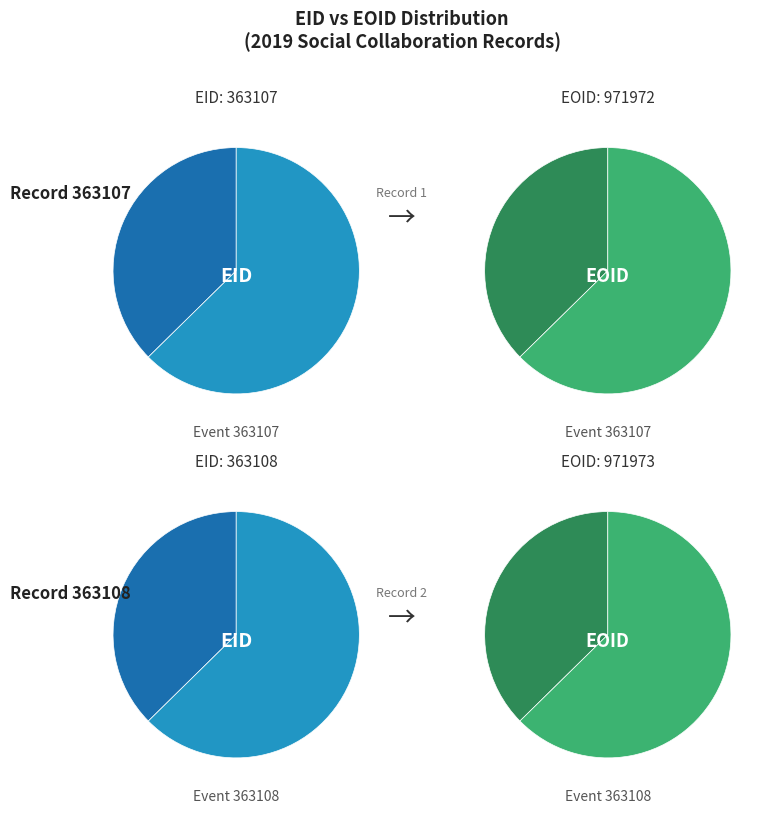

What is the spread (max minus min) of values at EOID?

1